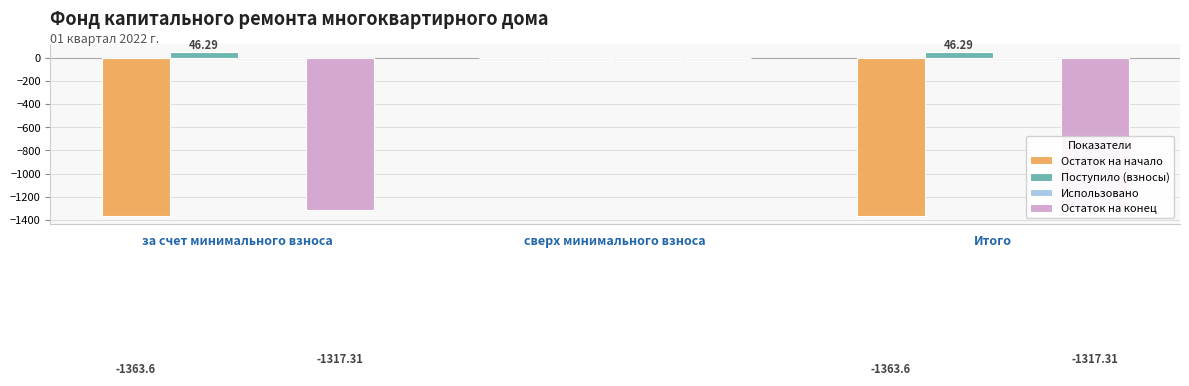

What is the total value across all series at Итого?

-2634.6